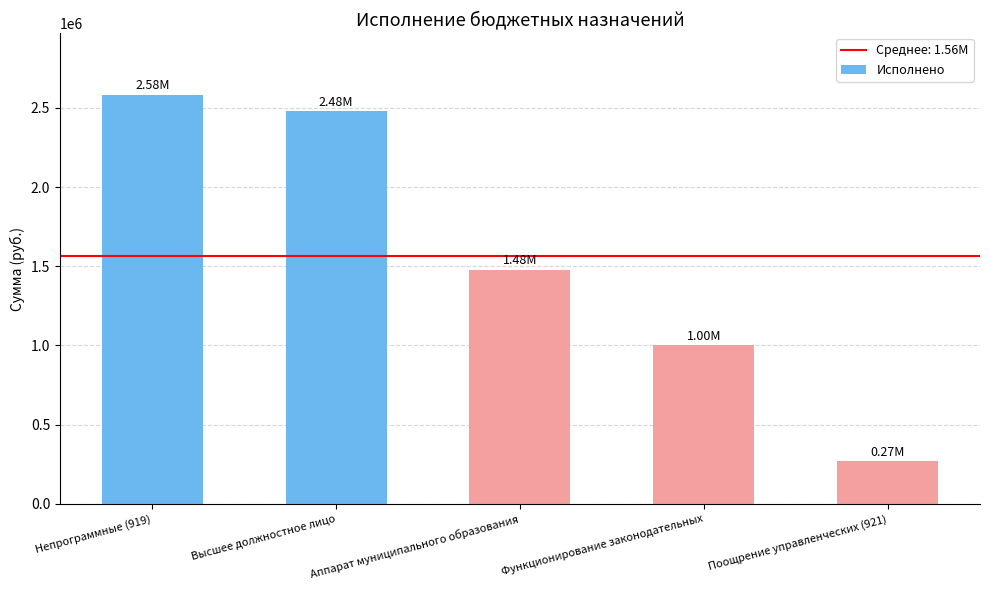

What is the change in value from Непрограммные (919) to Аппарат муниципального образования?

-1106247.9